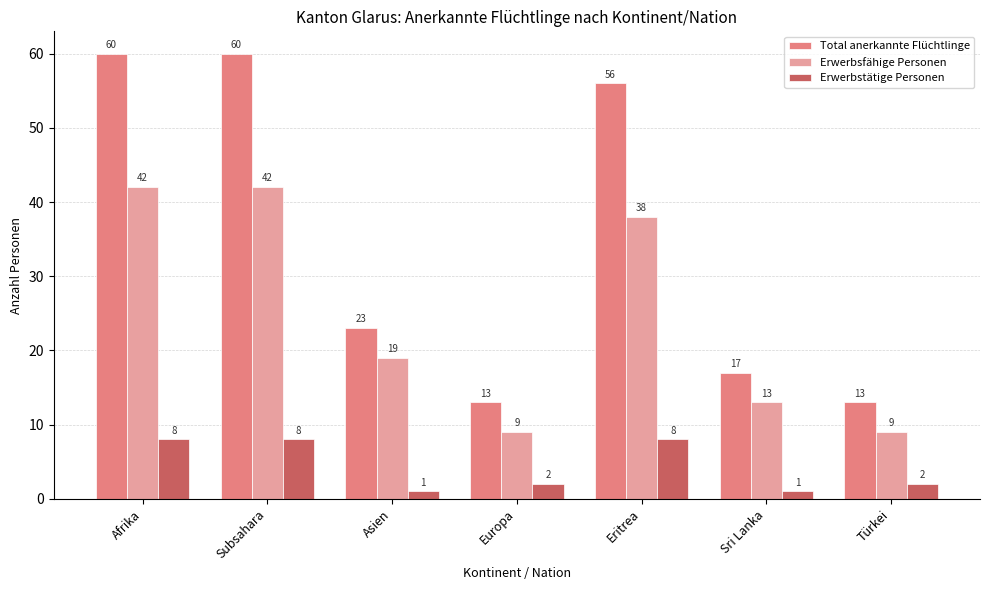

What is the difference between the second highest and second lowest values in the Erwerbstätige Personen series?

7